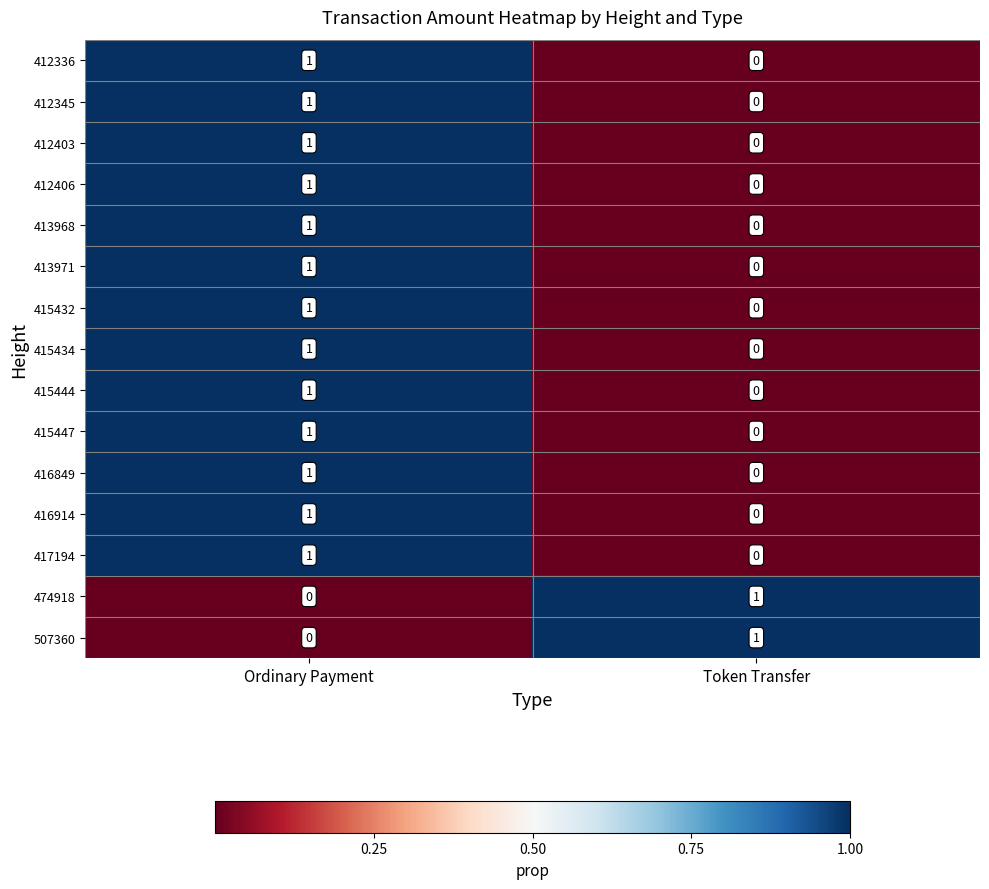

What is the total value across all series at Ordinary Payment?

13